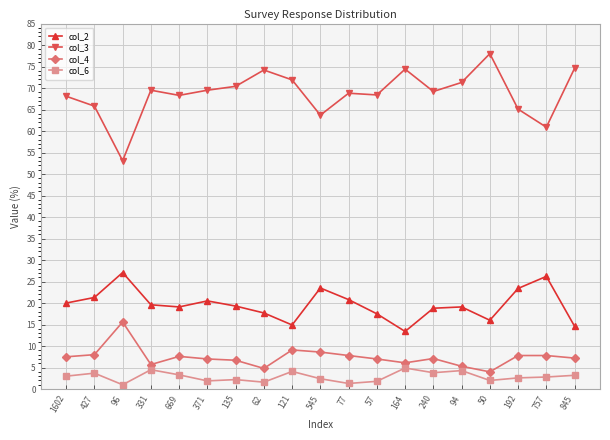

Rank the series at 50 from lowest to highest value.

col_6, col_4, col_2, col_3